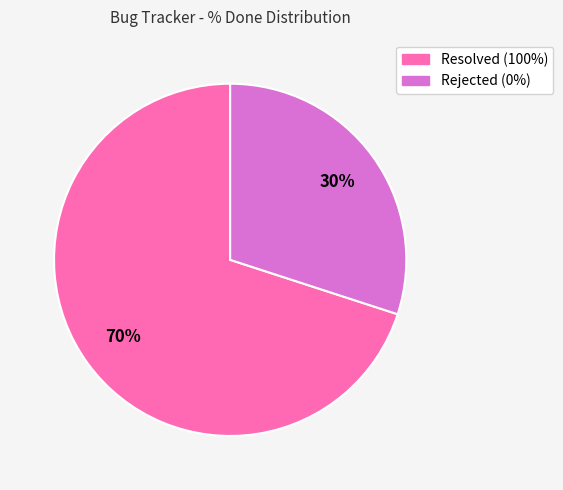

To the nearest percent, what is the average slice percentage?

50%